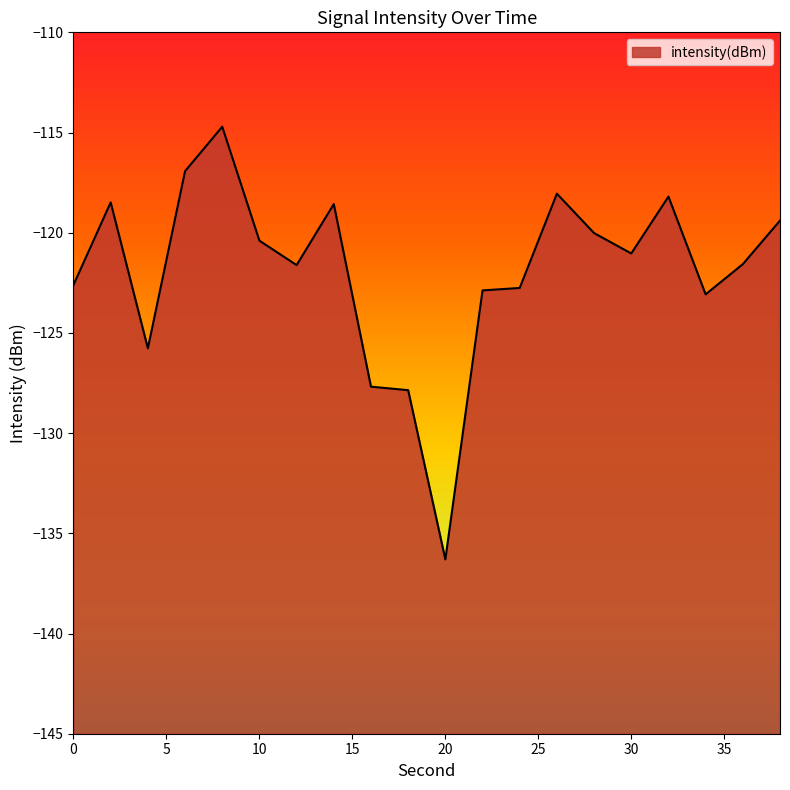

What is the change in value from 16 to 36?

+6.1